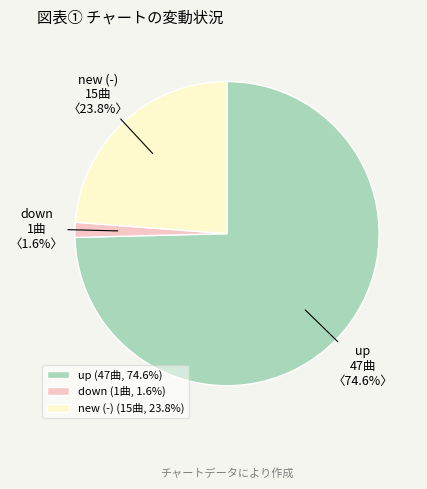

The new slice represents 24% of the pie. True or false?

True